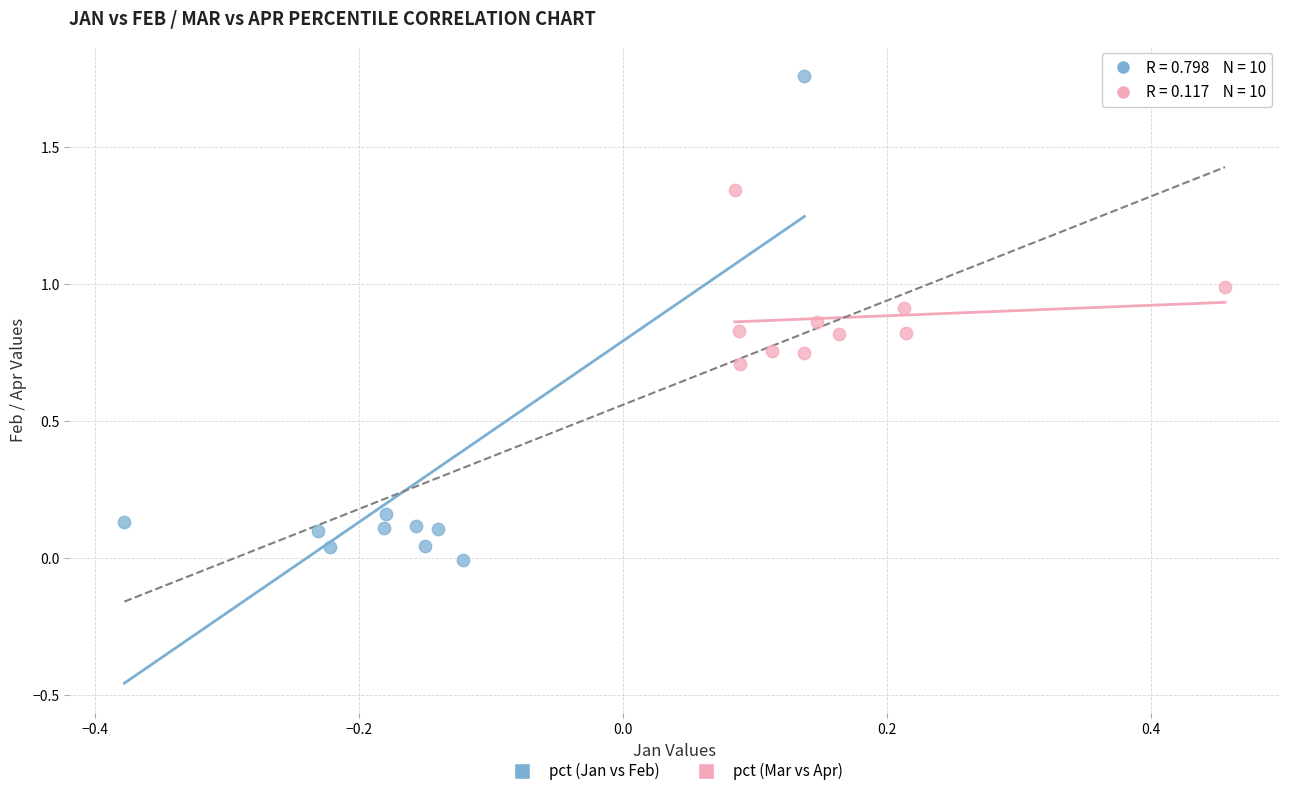

Which series reaches the minimum Y coordinate?

pct (Jan vs Feb)